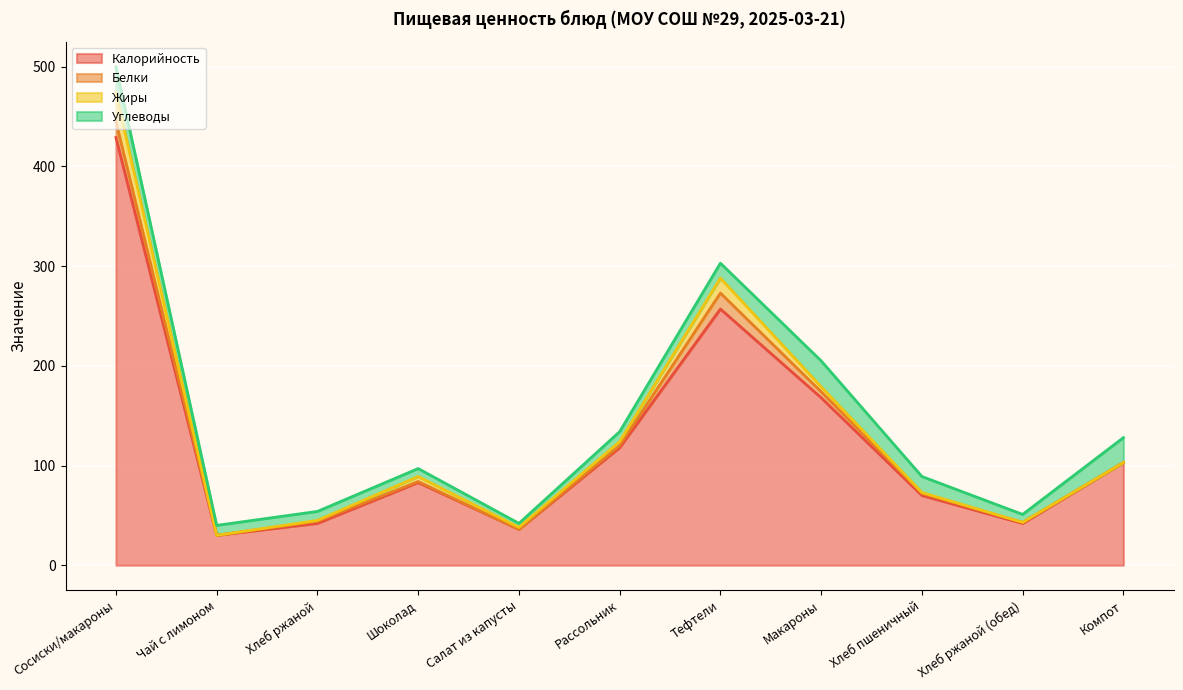

True or false: Калорийность and Белки intersect in this chart.

False